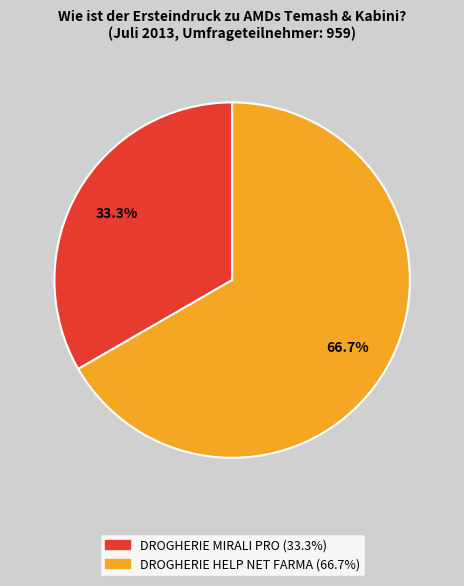

Does any single category account for the majority?

Yes